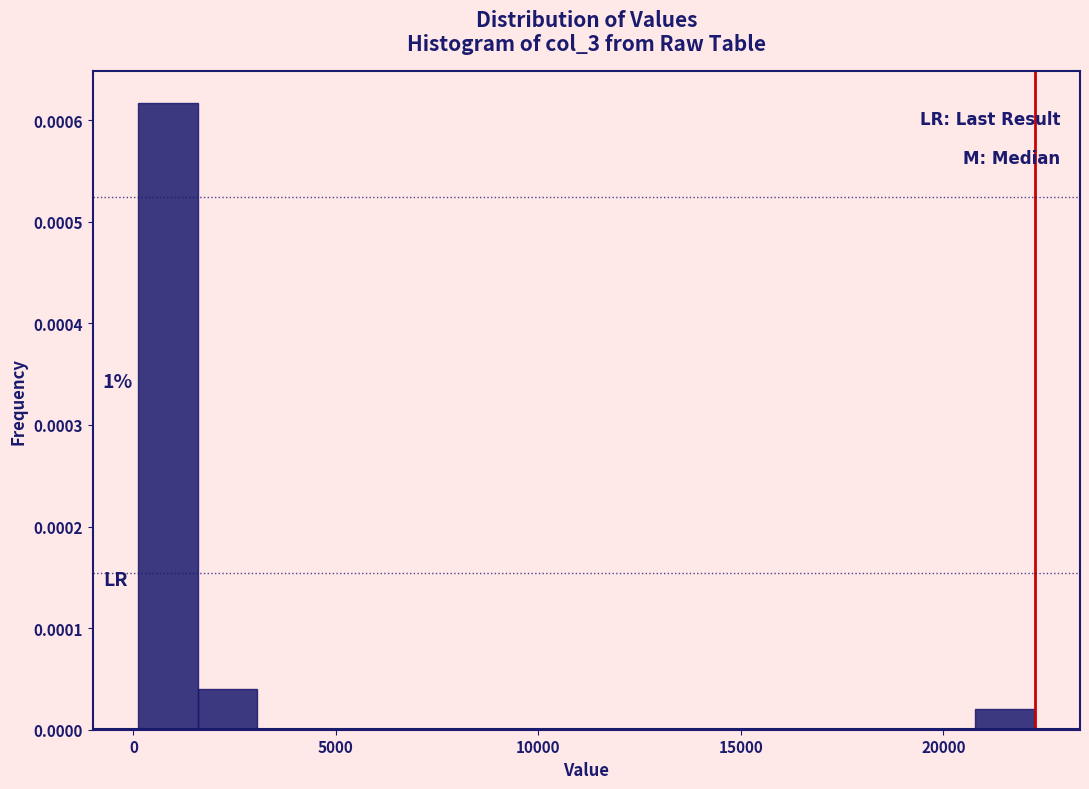

Around what value on the x-axis is the tallest bar? Give the approximate position of its centre, as read against the axis.

1000